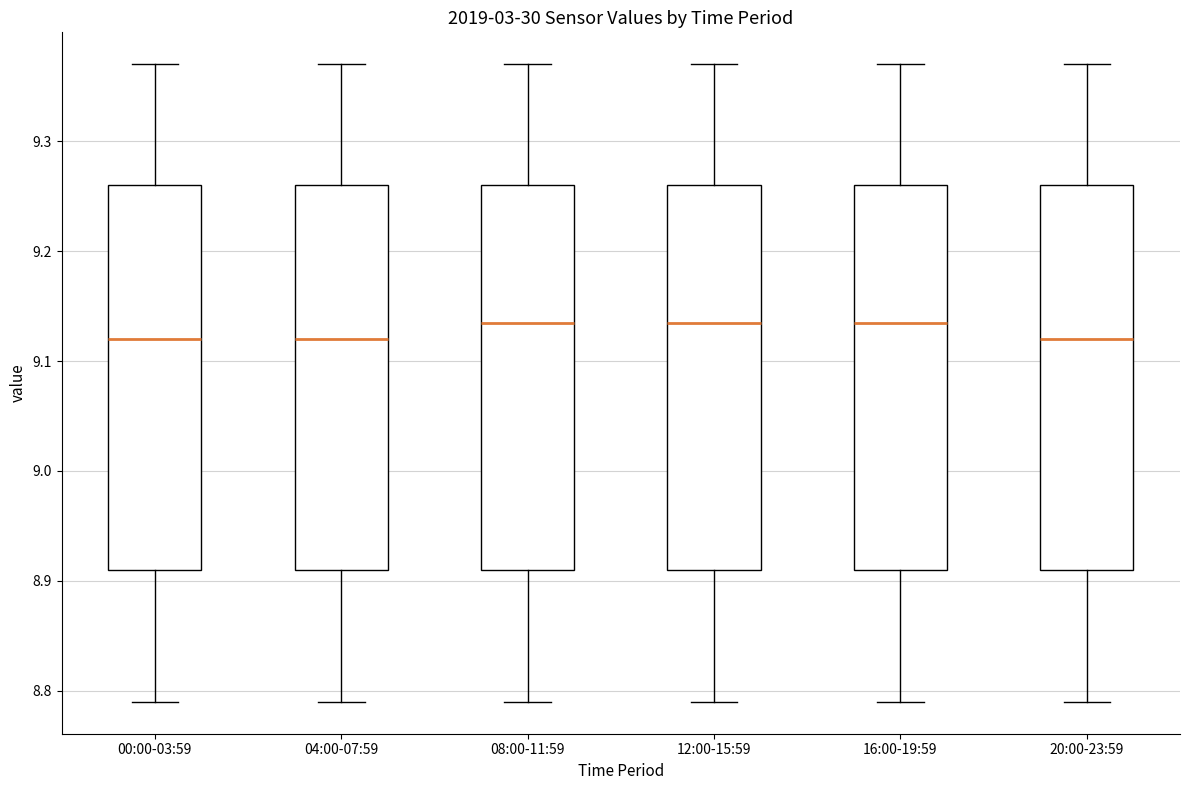

Reading left to right, transcribe this box plot: for each box, give where its median line is, the range the box spans, and where its two whiskers end, as read against the y-axis. The values are not printed on the chart, so give them approximately, as read against the axis.

00:00-03:59: median 9.12, box 8.91 to 9.26, whiskers 8.79 to 9.37
04:00-07:59: median 9.12, box 8.91 to 9.26, whiskers 8.79 to 9.37
08:00-11:59: median 9.14, box 8.91 to 9.26, whiskers 8.79 to 9.37
12:00-15:59: median 9.14, box 8.91 to 9.26, whiskers 8.79 to 9.37
16:00-19:59: median 9.14, box 8.91 to 9.26, whiskers 8.79 to 9.37
20:00-23:59: median 9.12, box 8.91 to 9.26, whiskers 8.79 to 9.37